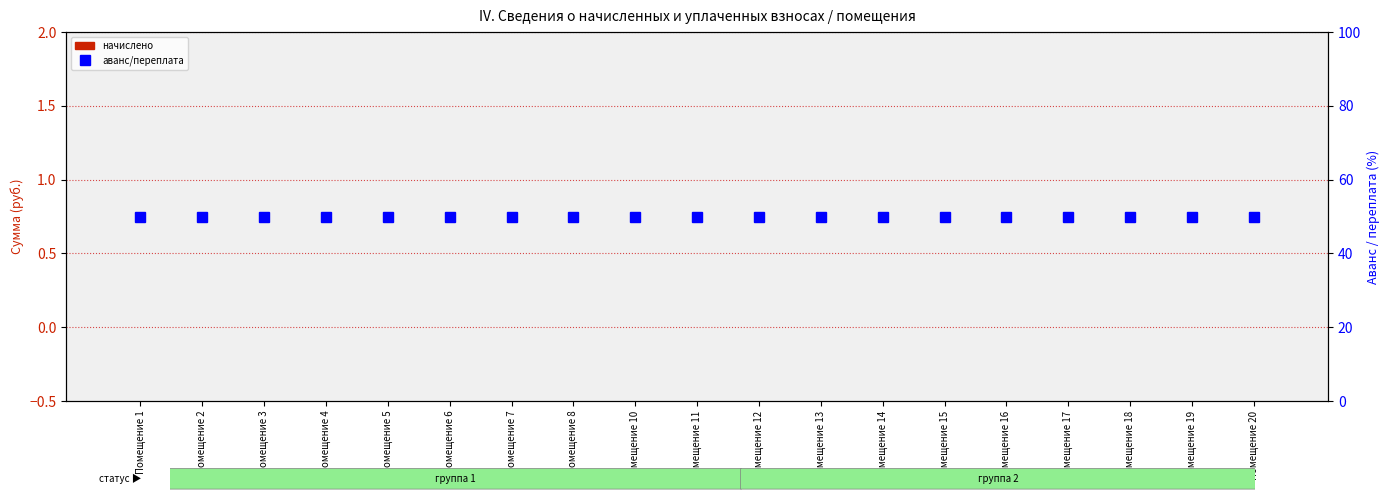

At which label is аванс / переплата closest to 50?

Помещение 1